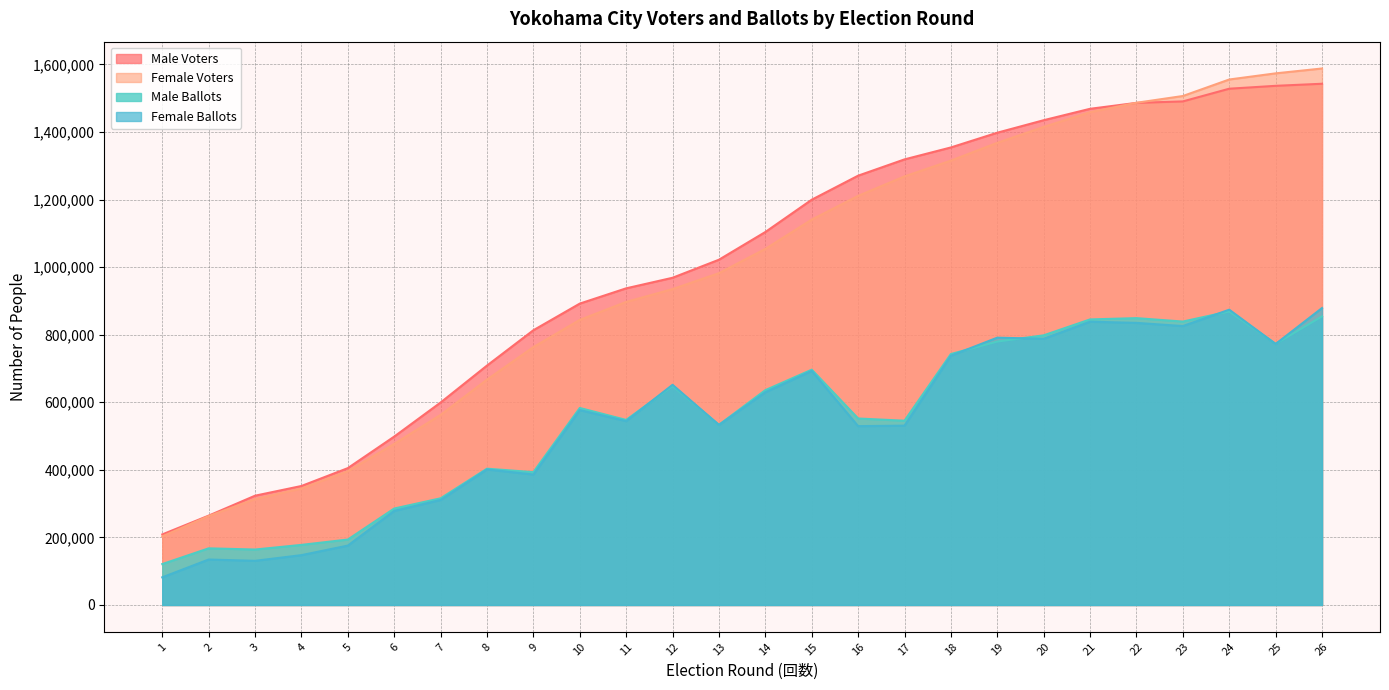

True or false: Female Ballots has a value of 838492 at 21.

True